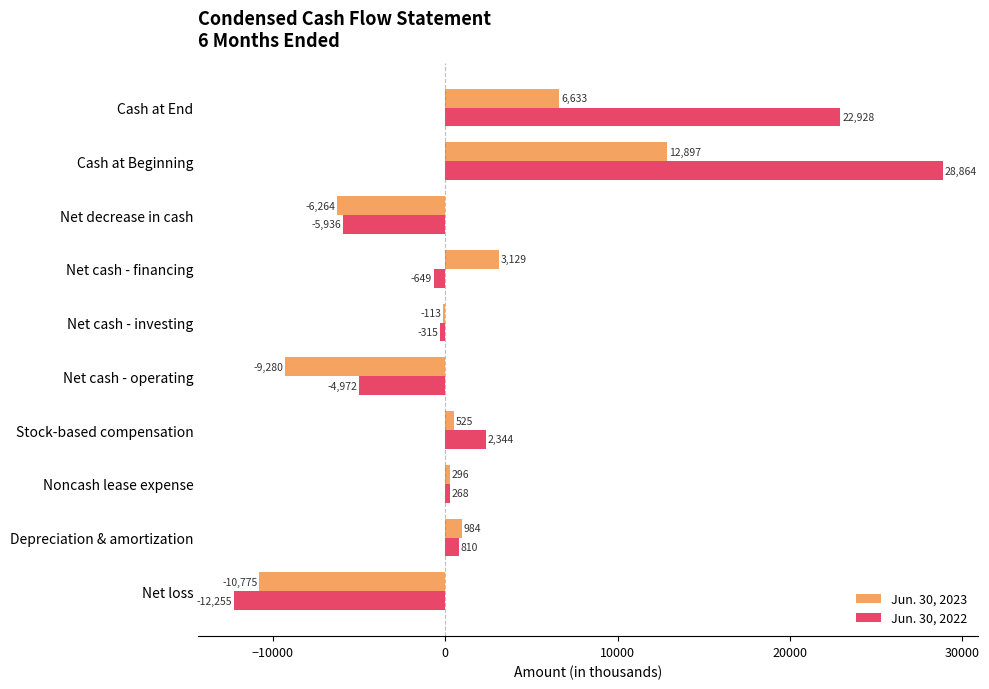

At which category is the sum across all series the highest?

Cash at Beginning